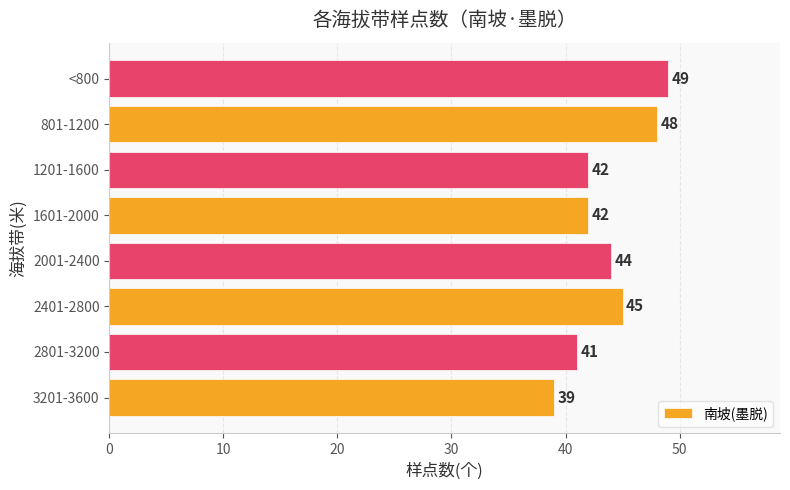

What is the approximate value at 1601-2000?

42